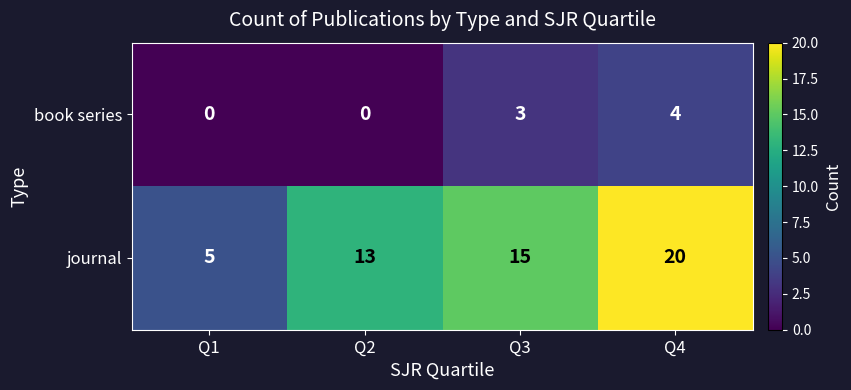

True or false: book series has a value of 5 at Q3.

False